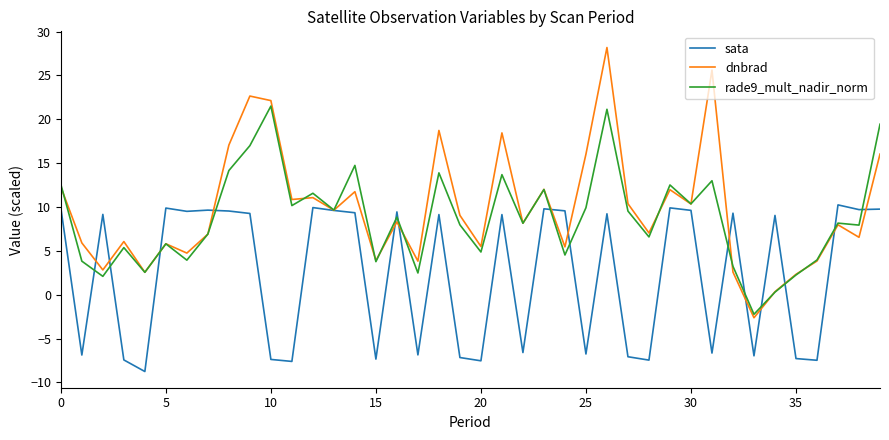

Which series has the widest spread of values?

dnbrad